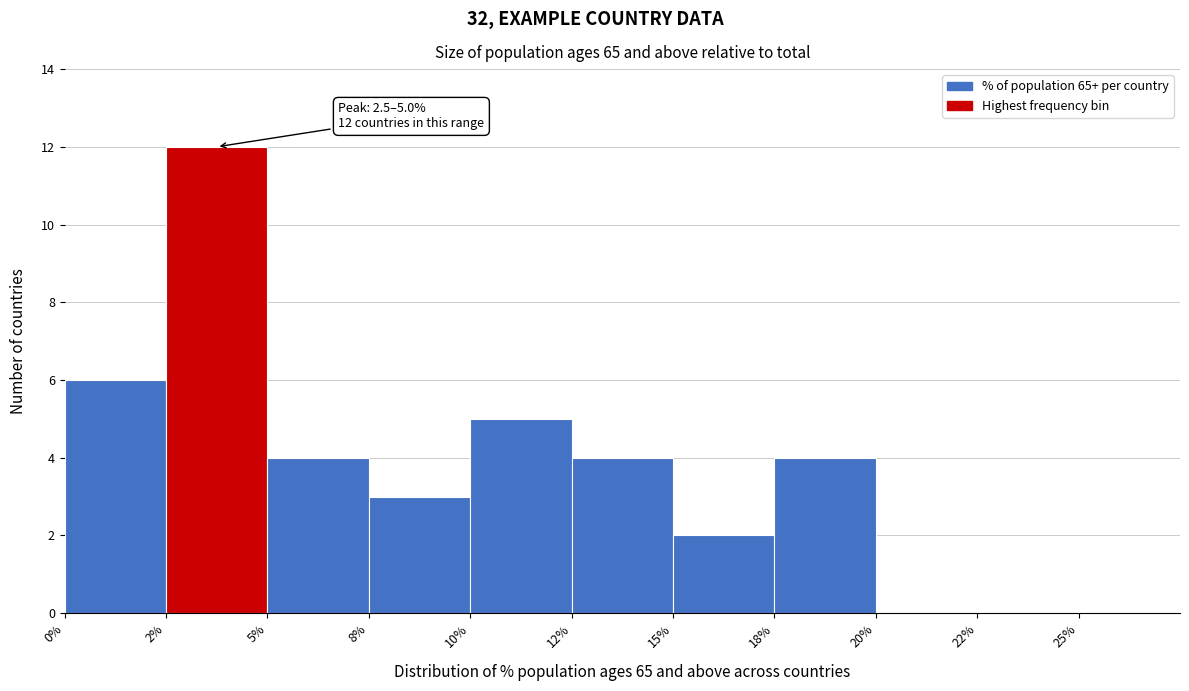

Reading left to right, list all the values displayed in this chart.

0%=6	2%=12	5%=4	8%=3	10%=5	12%=4	15%=2	18%=4	20%=0	22%=0